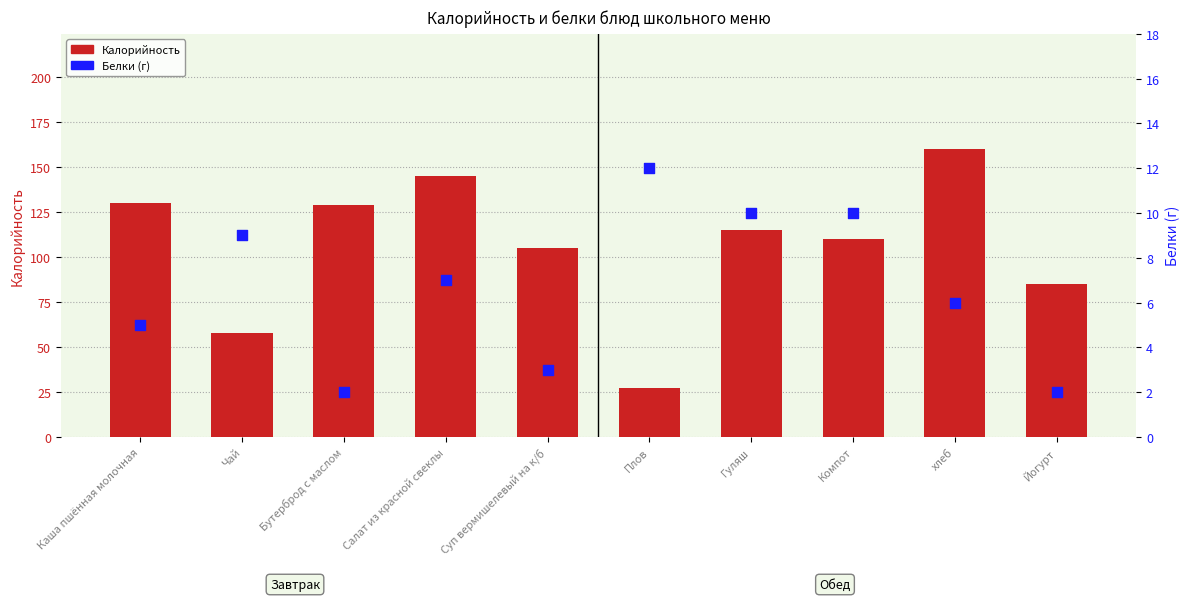

Which series reaches the minimum Y coordinate?

Белки